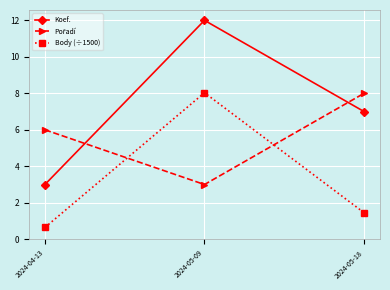

Does the chart have visible grid lines?

Yes